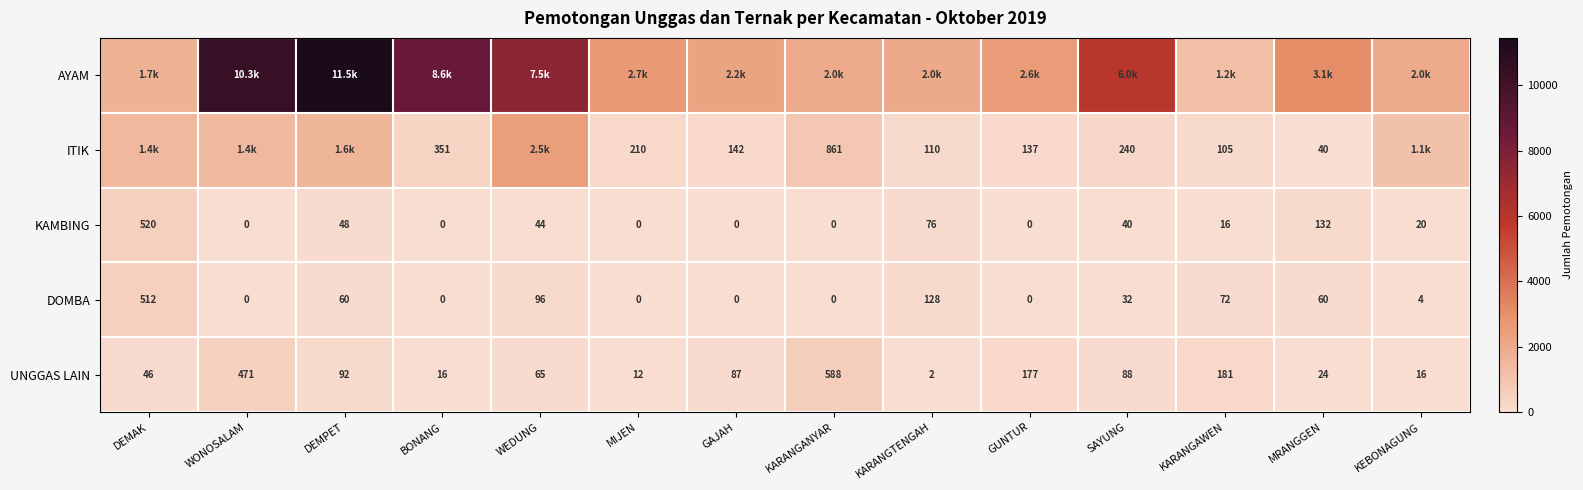

Where does the DOMBA series first go above 32?

DEMAK